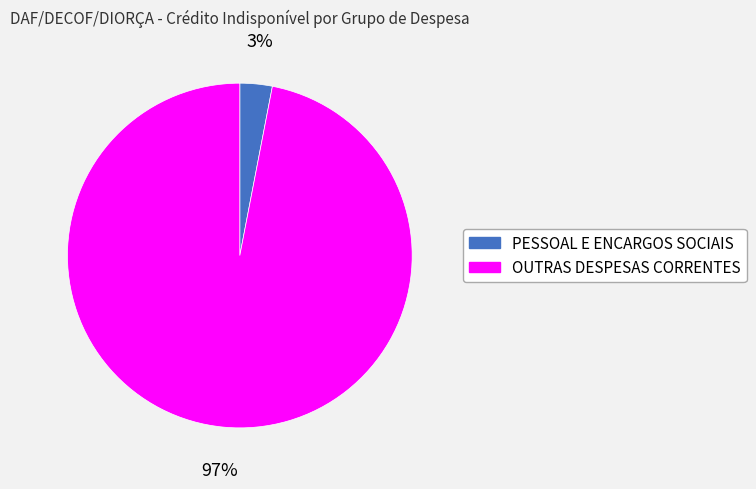

How many slices are in this pie chart?

2